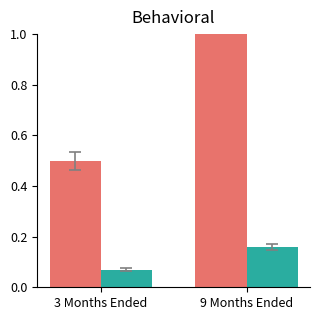

Rank the series at 9 Months Ended from lowest to highest value.

Sep. 30, 2021, Sep. 30, 2022